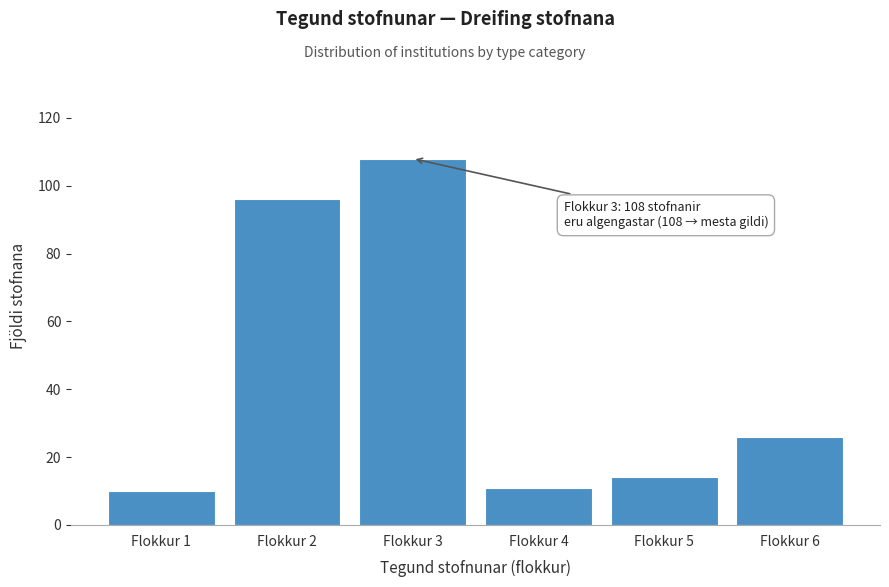

Reading right to left, transcribe all the data shown in this chart.

Flokkur 6=26	Flokkur 5=14	Flokkur 4=11	Flokkur 3=108	Flokkur 2=96	Flokkur 1=10